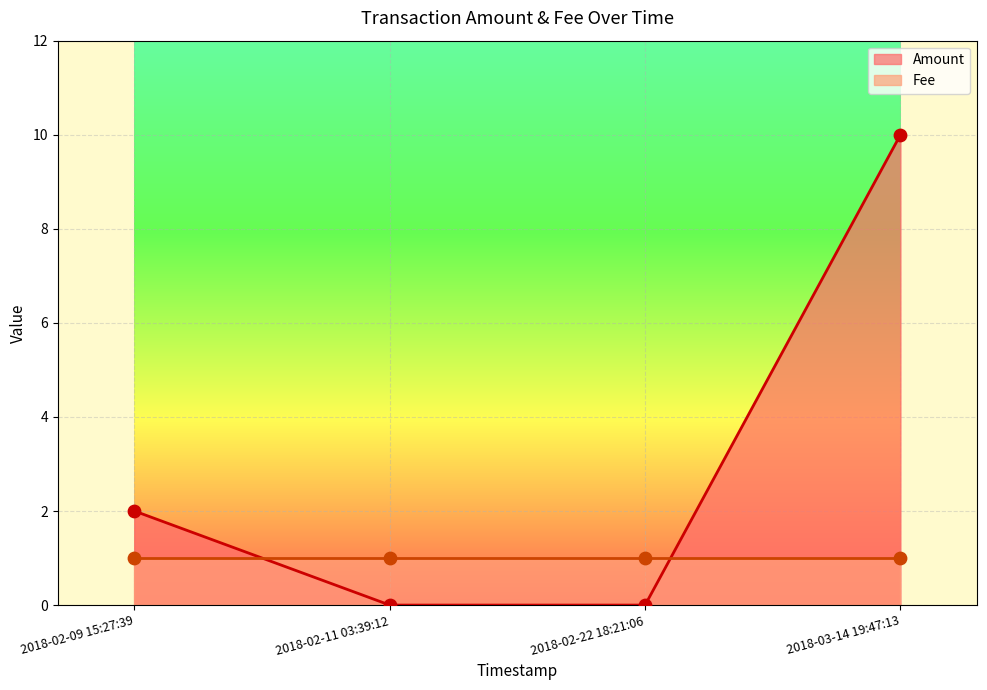

At which category is the sum across all series the highest?

2018-03-14 19:47:13